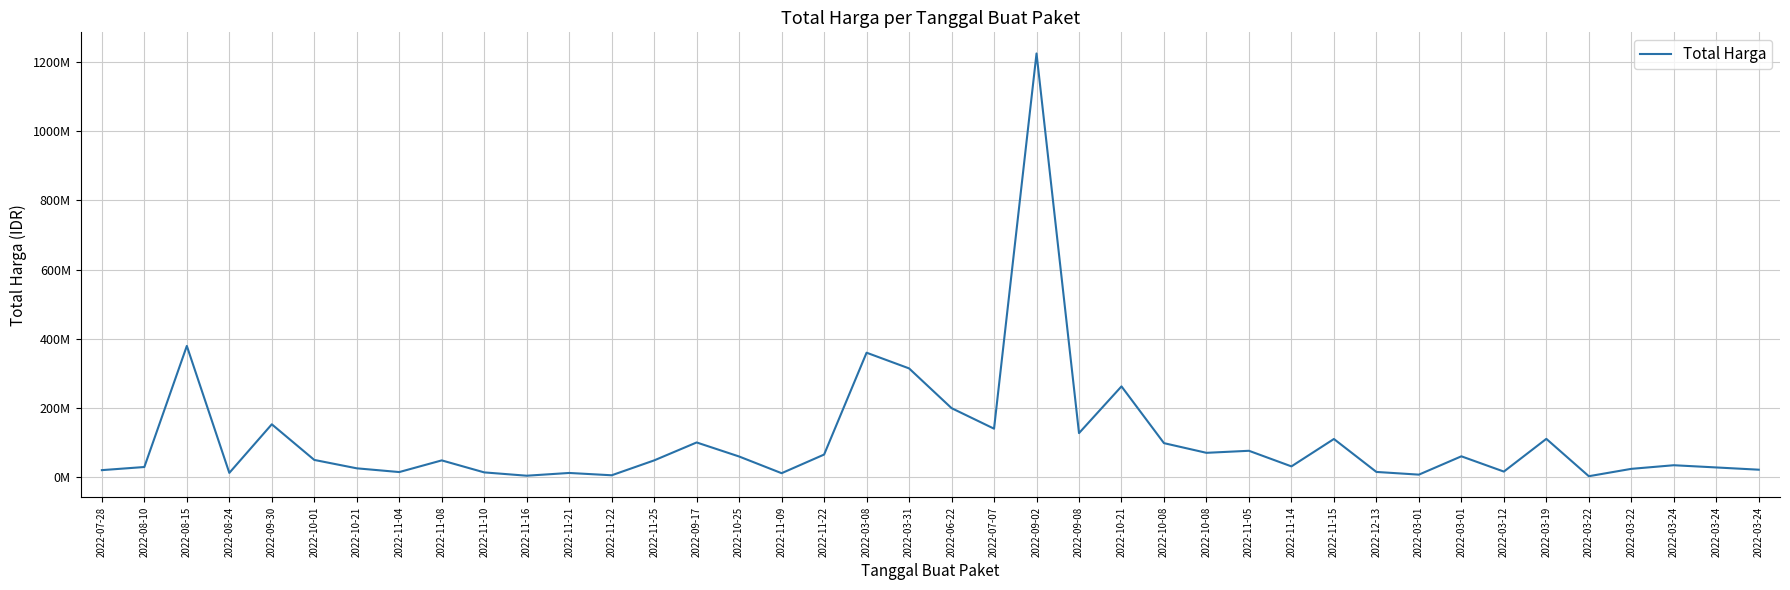

Does the chart display data point markers on the line(s)?

No